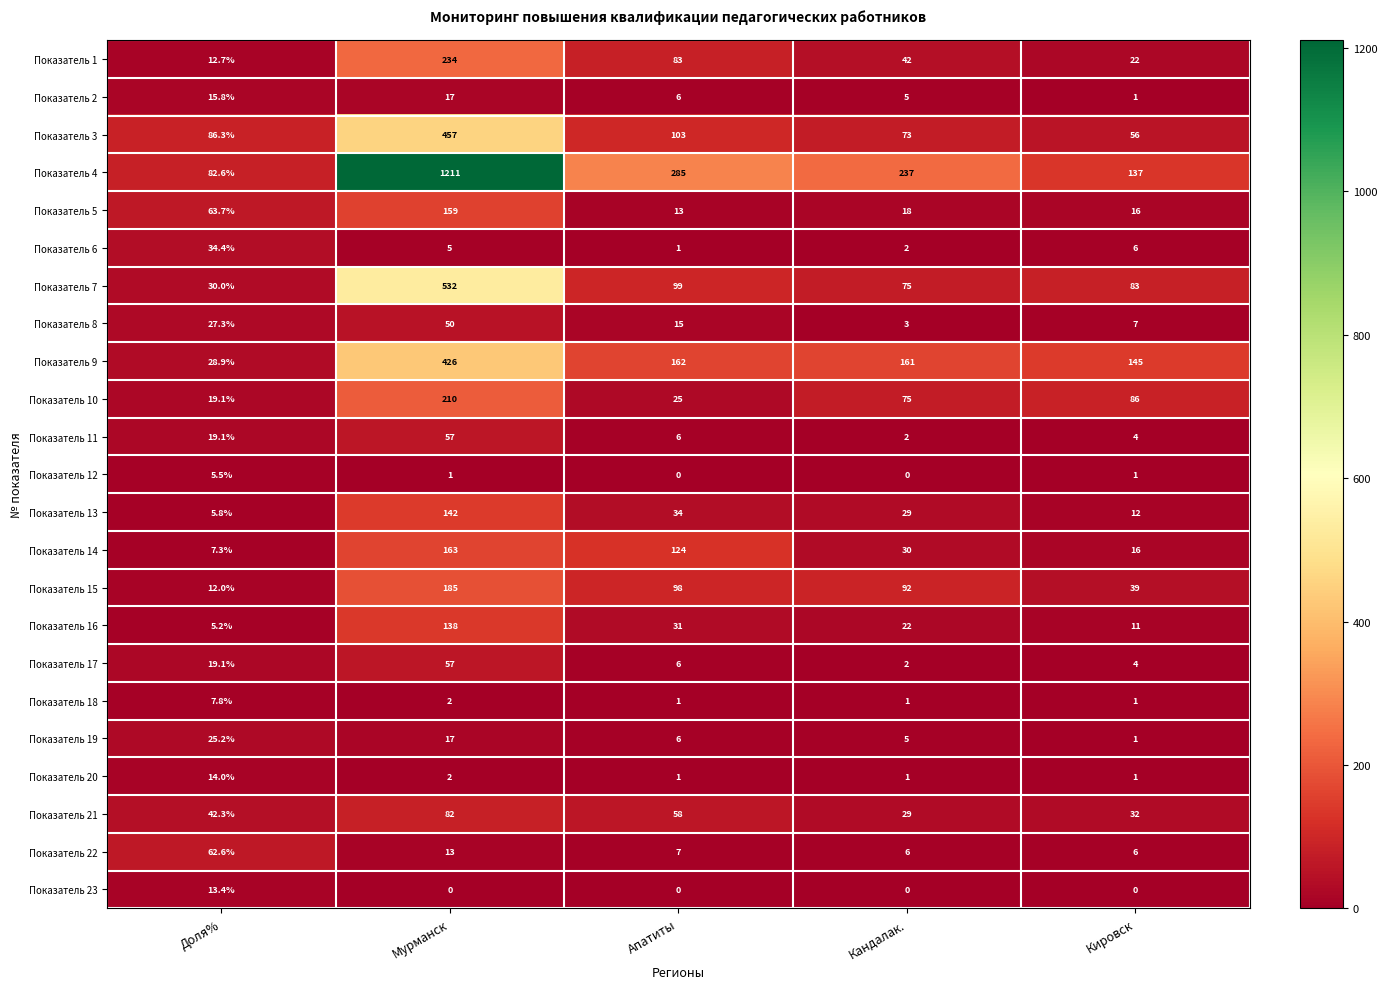

What is the difference between the maximum and minimum values in the Показатель 18 series?

6.8